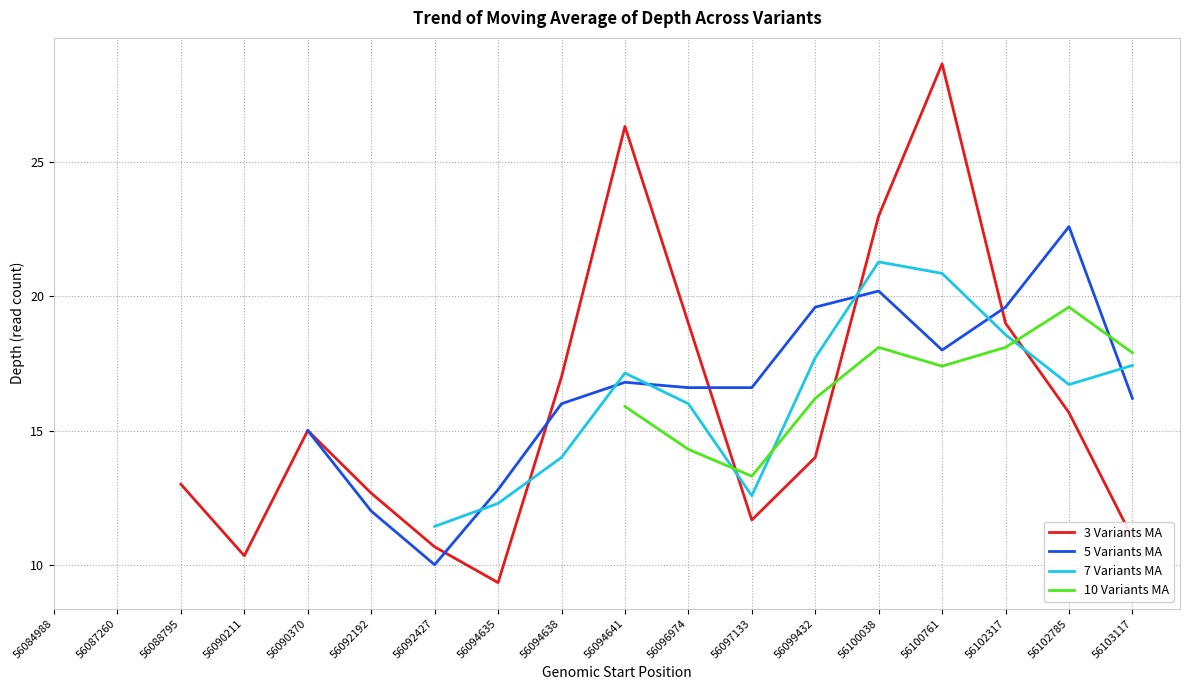

Between which two adjacent categories do 5 Variants MA and 7 Variants MA first intersect?

56092427 and 56094635